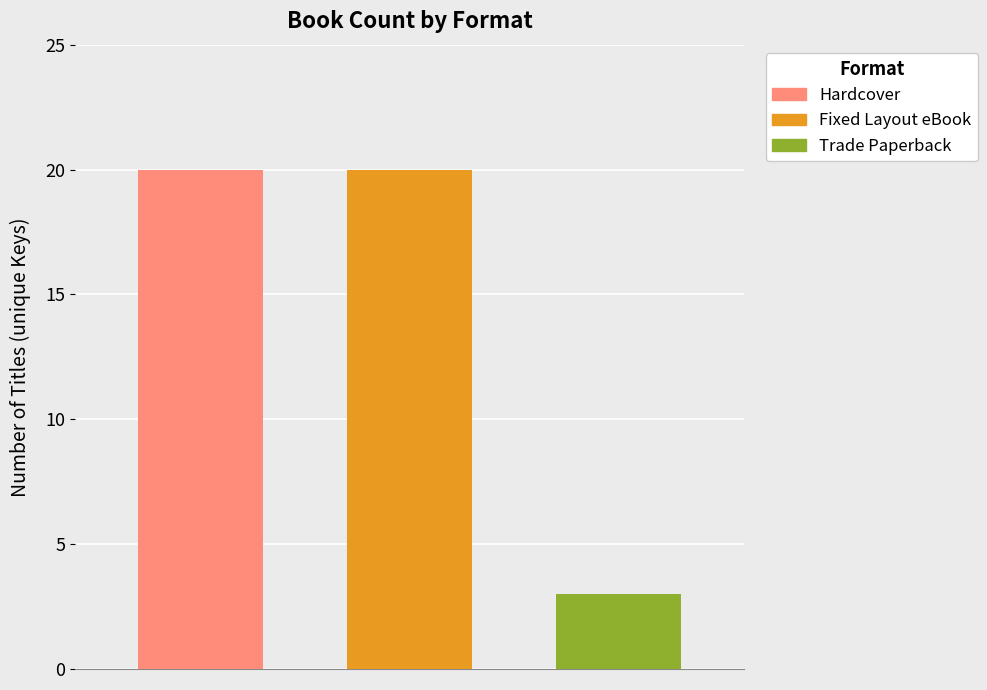

What is the minimum value shown in the chart?

3